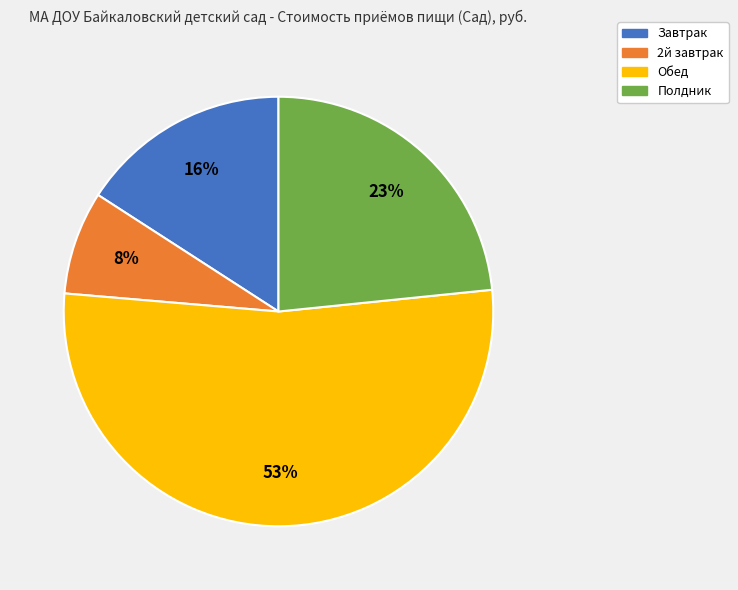

Which category accounts for the majority?

Обед